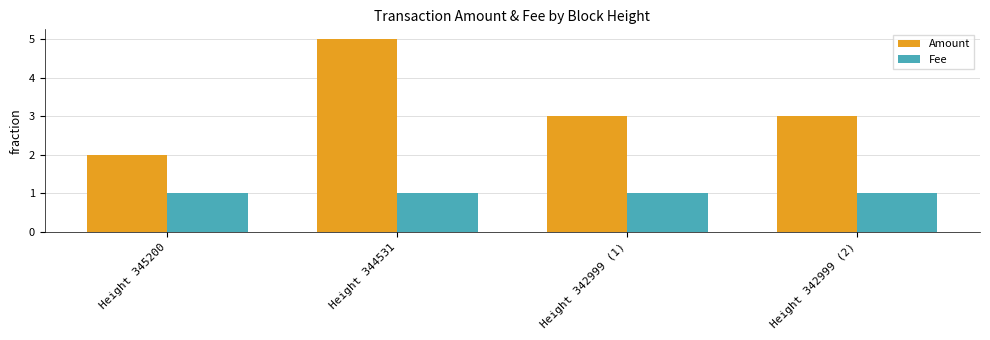

Rank the series by their maximum value, from highest to lowest.

Amount, Fee